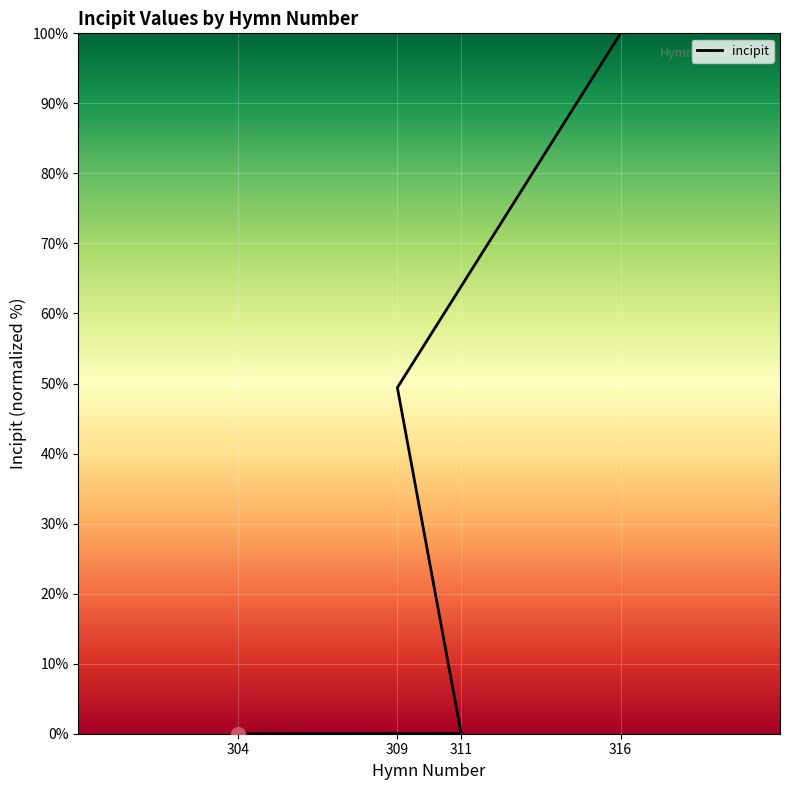

Count the number of categories in the chart.

4